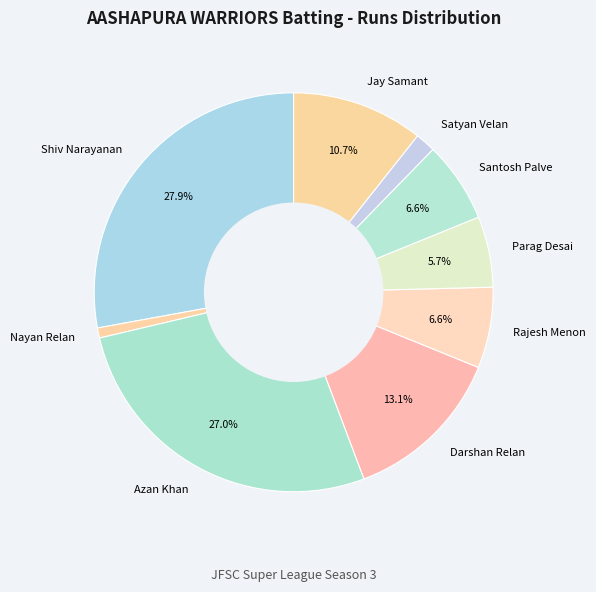

What portion of the pie excludes Jay Samant?

89.3%